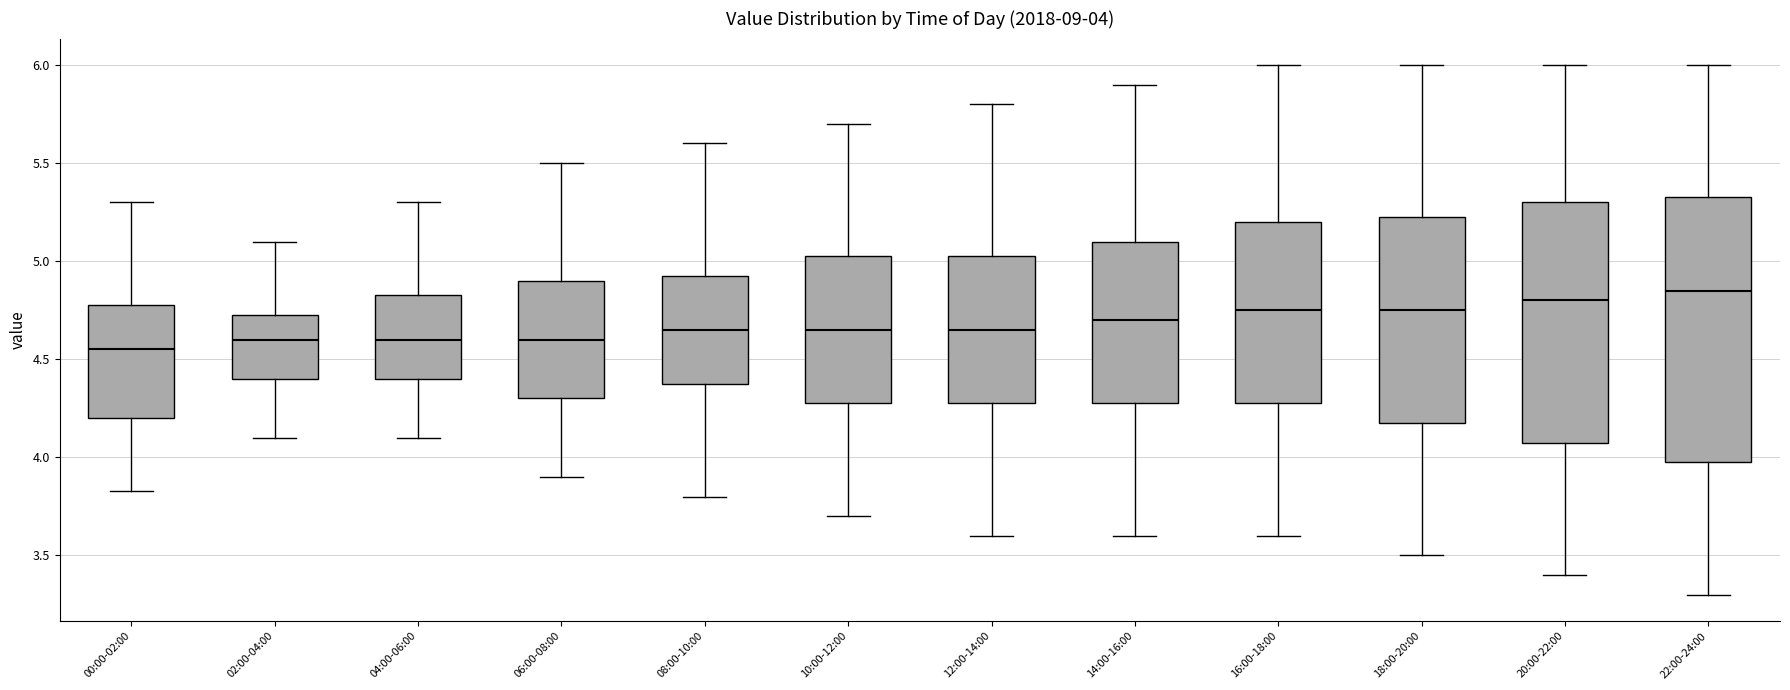

Which box is the tallest, from its lower edge to its upper edge?

22:00-24:00